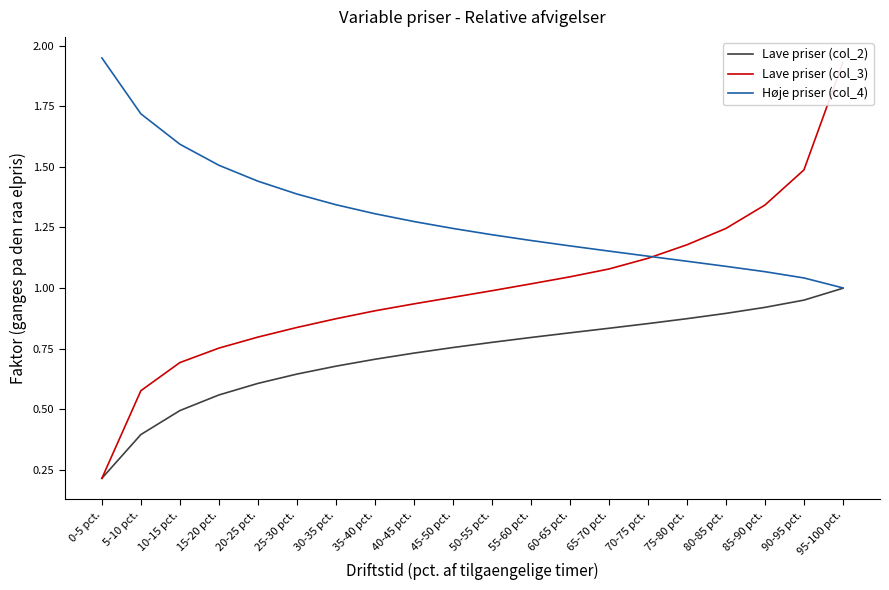

Reading left to right, what are all the values shown in this chart?

Lave priser (col_2): 0.2	0.4	0.5	0.6	0.6	0.6	0.7	0.7	0.7	0.8	0.8	0.8	0.8	0.8	0.9	0.9	0.9	0.9	0.9	1.0
Lave priser (col_3): 0.2	0.6	0.7	0.8	0.8	0.8	0.9	0.9	0.9	1.0	1.0	1.0	1.0	1.1	1.1	1.2	1.2	1.3	1.5	1.9
Høje priser (col_4): 2.0	1.7	1.6	1.5	1.4	1.4	1.3	1.3	1.3	1.2	1.2	1.2	1.2	1.2	1.1	1.1	1.1	1.1	1.0	1.0